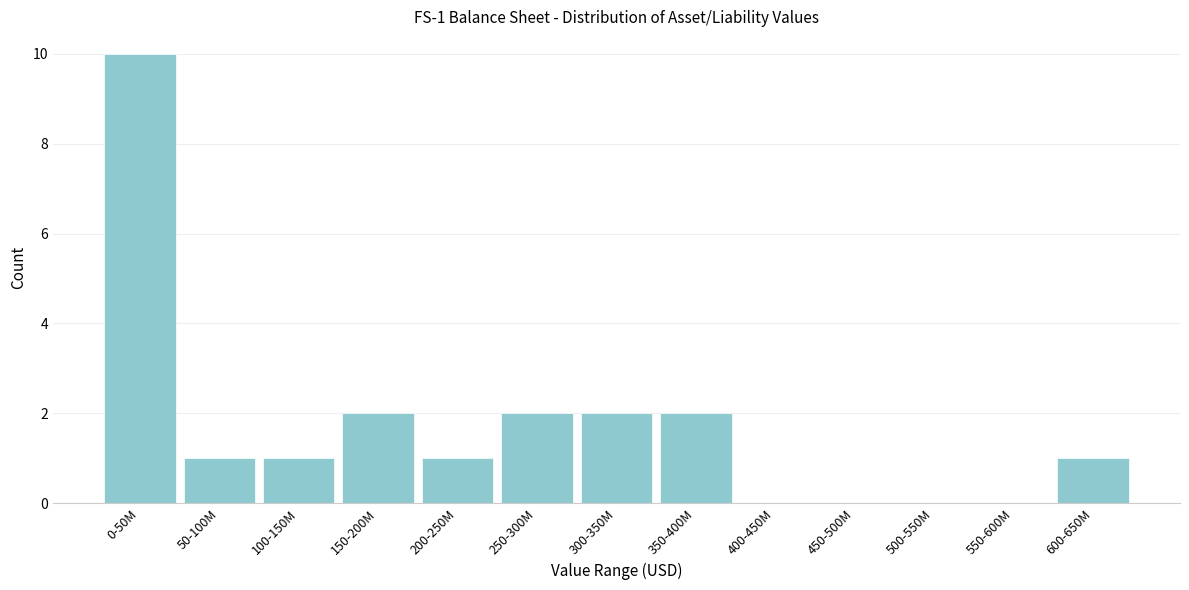

Reading left to right, list all the values displayed in this chart.

0-50M=10	50-100M=1	100-150M=1	150-200M=2	200-250M=1	250-300M=2	300-350M=2	350-400M=2	400-450M=0	450-500M=0	500-550M=0	550-600M=0	600-650M=1